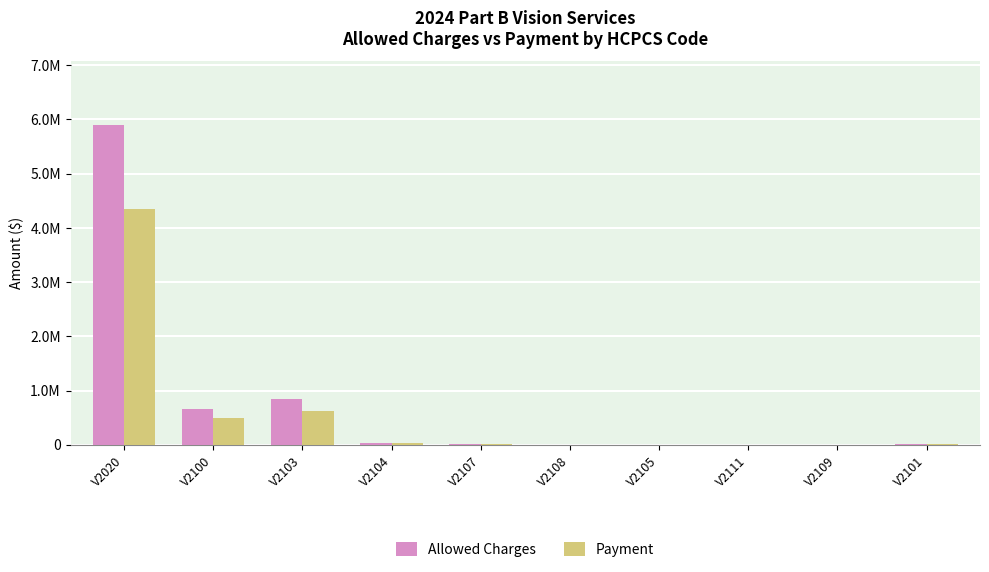

Reading right to left, what are all the values shown in this chart?

Allowed Charges: V2101=19216.9	V2109=1420.1	V2111=1531.8	V2105=1951.0	V2108=2496.7	V2107=12523.9	V2104=32531.0	V2103=849706.1	V2100=662736.3	V2020=5894129.5
Payment: V2101=14040.3	V2109=1052.6	V2111=1200.9	V2105=1281.4	V2108=1662.7	V2107=9319.4	V2104=24336.5	V2103=630111.0	V2100=499304.7	V2020=4348968.1